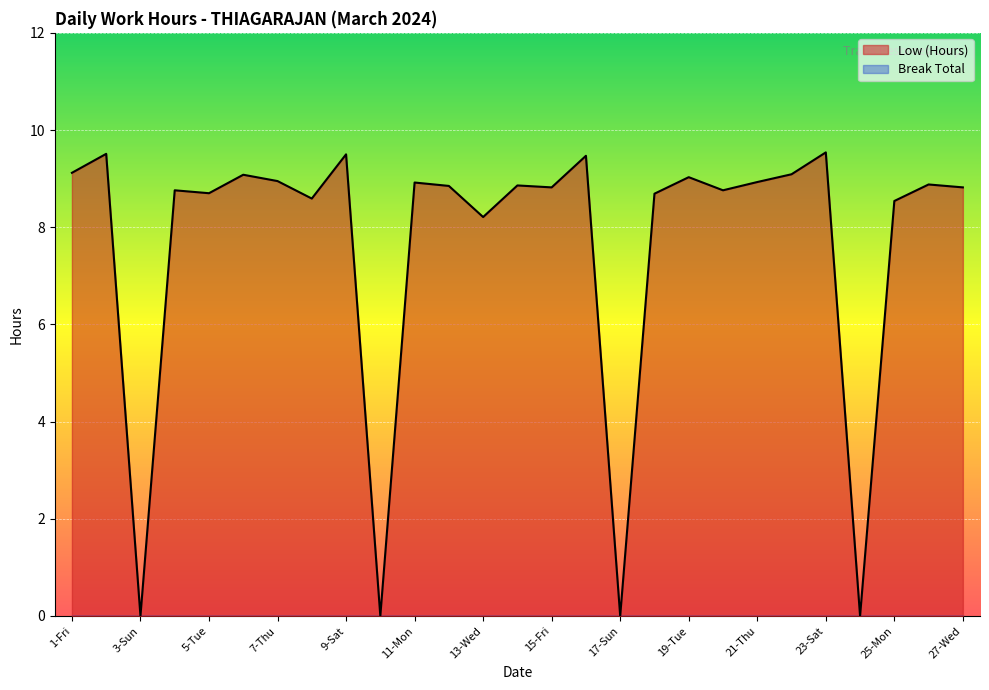

How many series are shown in this chart?

2